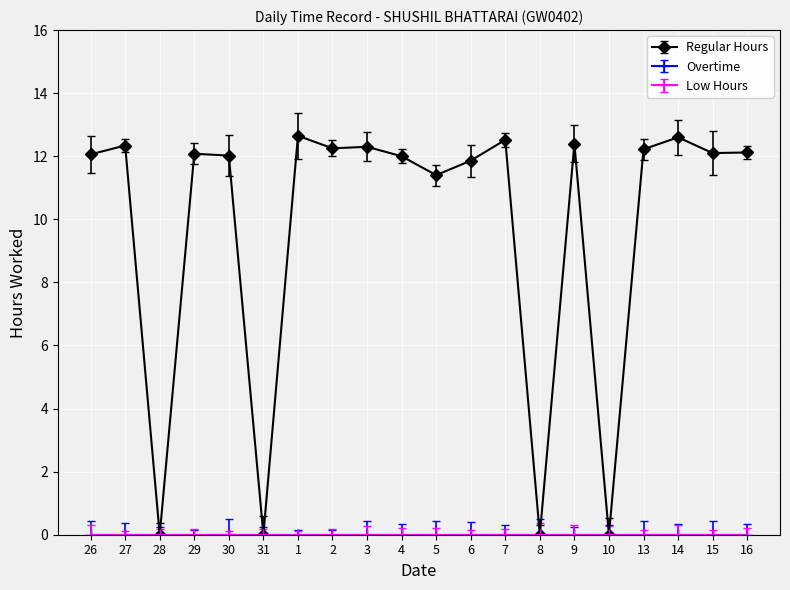

Is the value of Low Hours at 16 greater than the value of Overtime at 28?

No